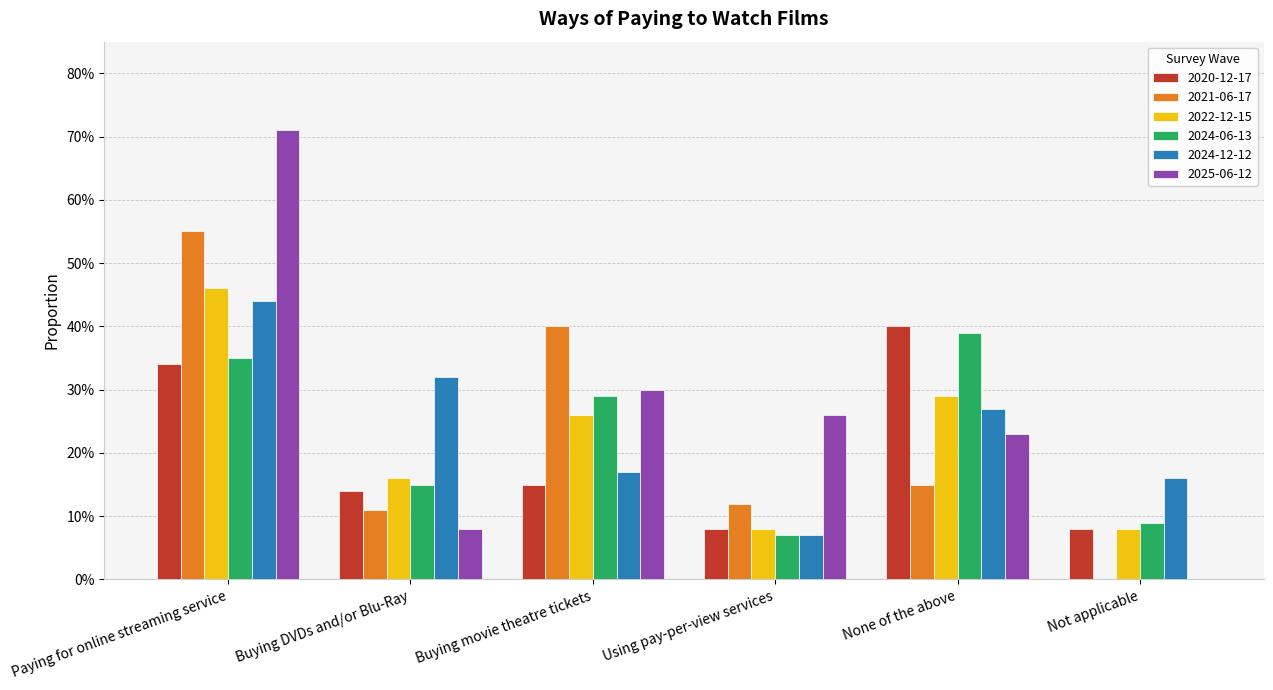

Are the bars horizontal?

No